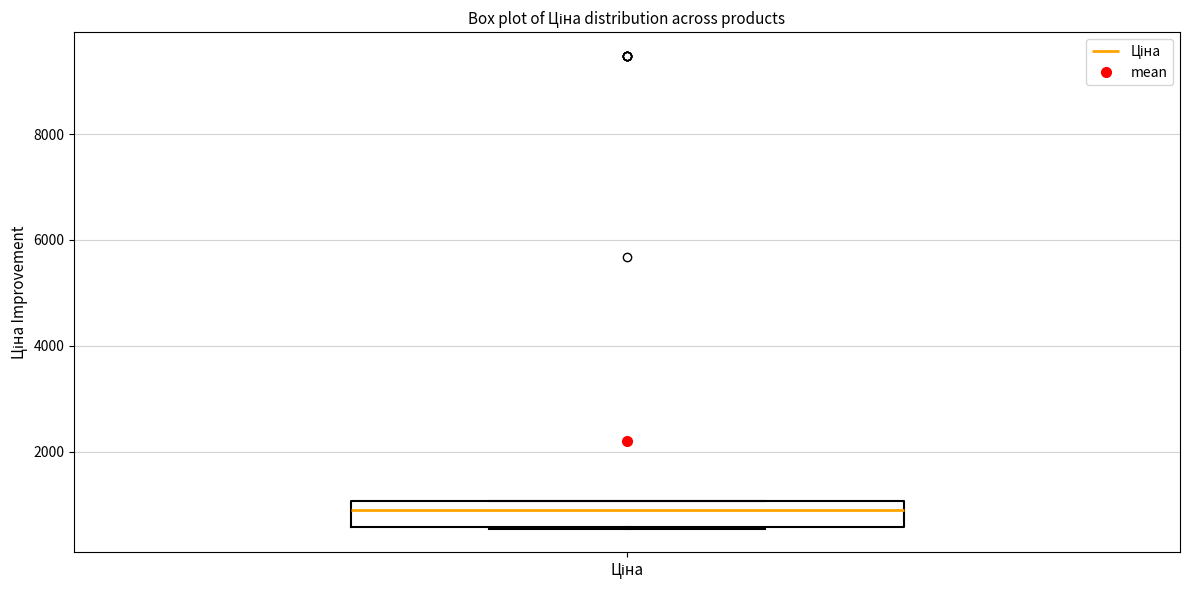

Read this box plot against the y-axis: the position of the median line, the range covered by the box, and the ends of both whiskers. The values are not printed on the chart, so give them approximately, as read against the axis.

median 800, box 600 to 1000, whiskers 600 to 1000